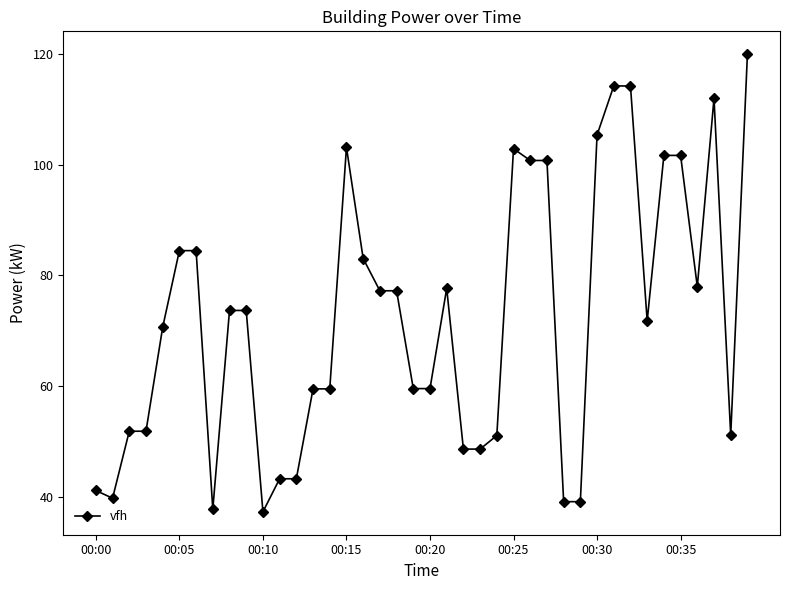

How many values are below 73?

20